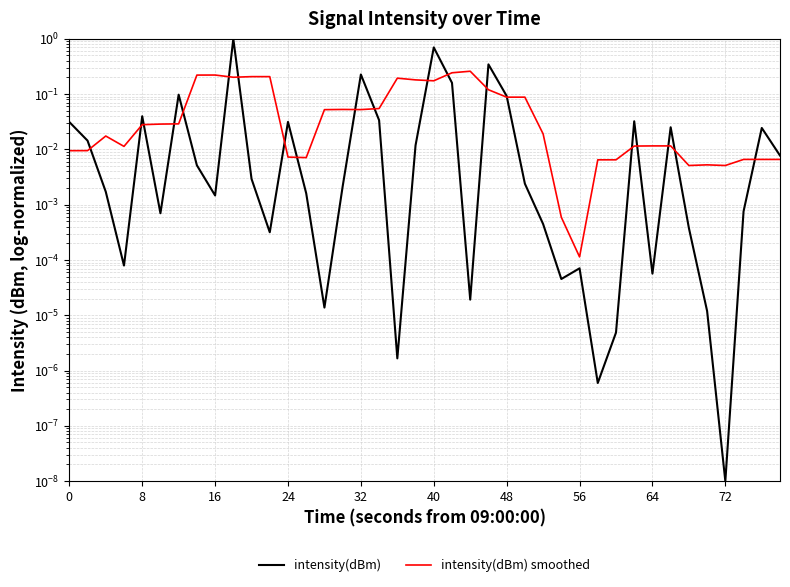

True or false: intensity(dBm) smoothed and intensity(dBm) cross at least once.

True